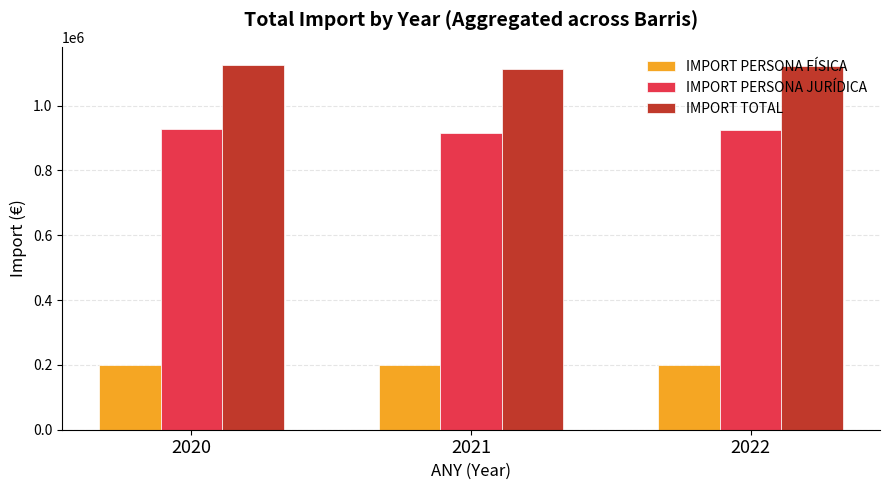

True or false: IMPORT PERSONA JURÍDICA has a value of 1364200.7 at 2022.

False